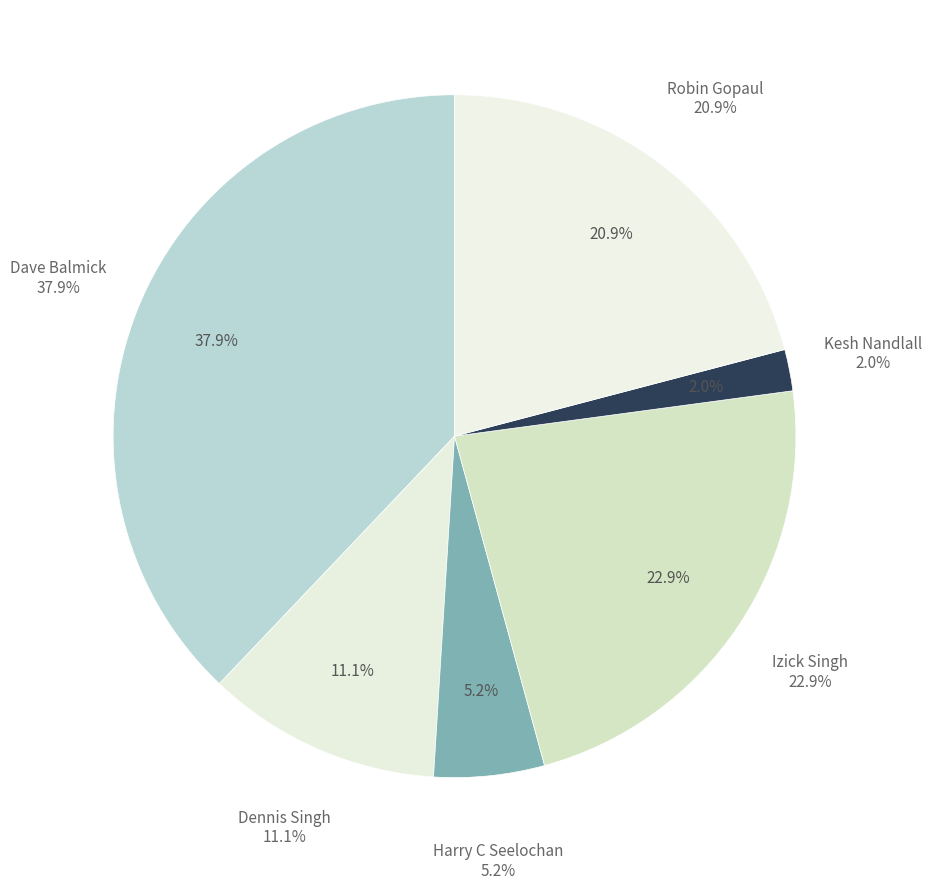

To the nearest percent, what is the combined percentage of Dennis Singh and Kesh Nandlall?

13%